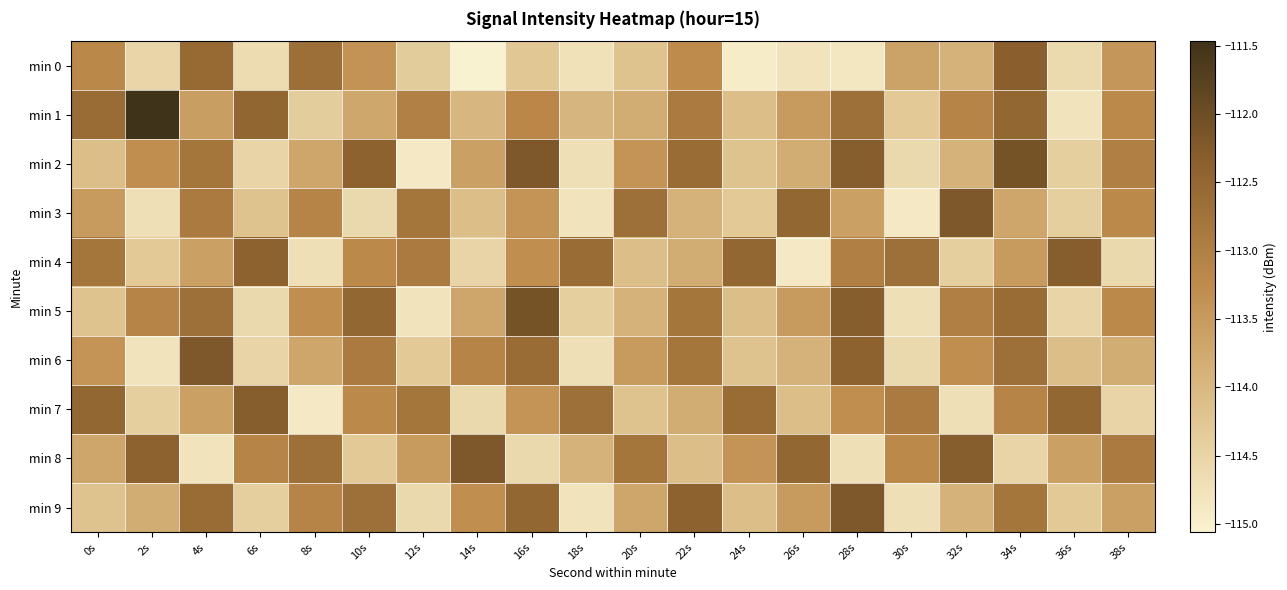

Between 24s and 36s, which is larger?

36s